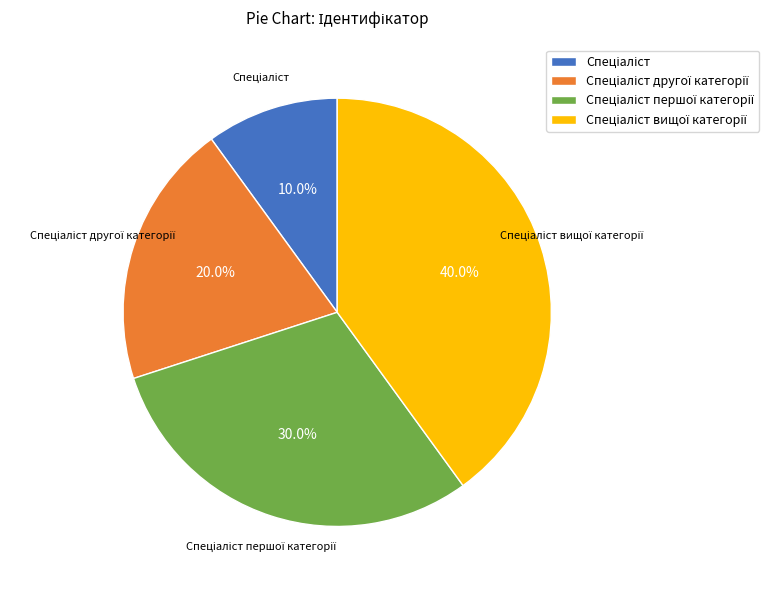

To the nearest percent, what is the average slice percentage?

25%